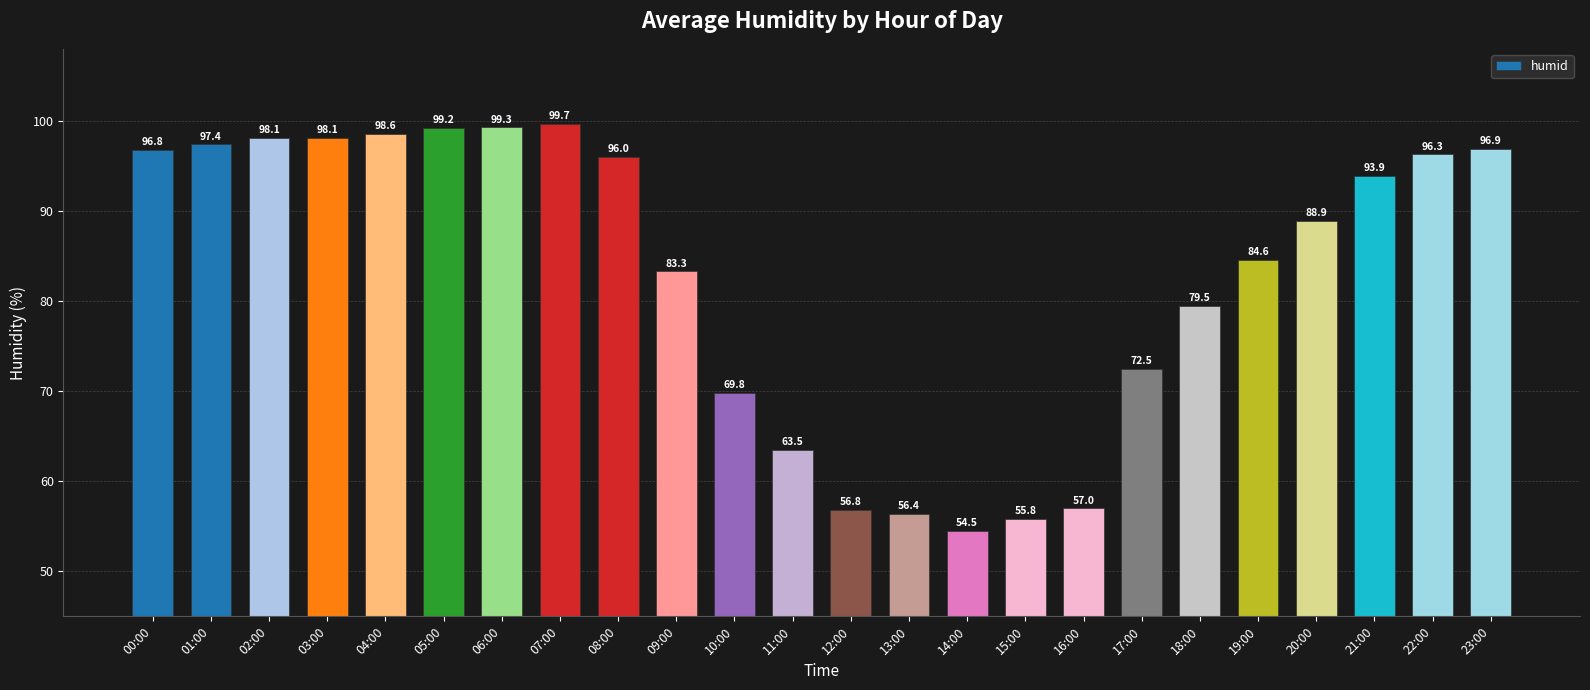

At which label does the data first exceed 93?

00:00